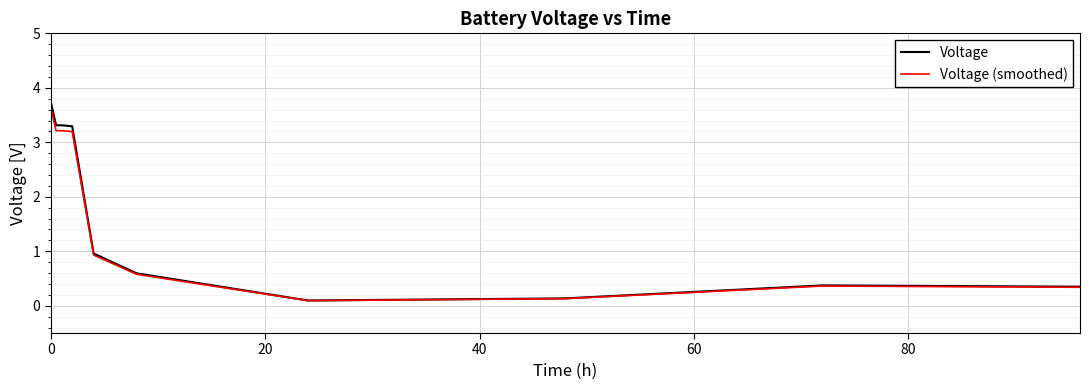

What is the highest value of the Voltage series?

3.7